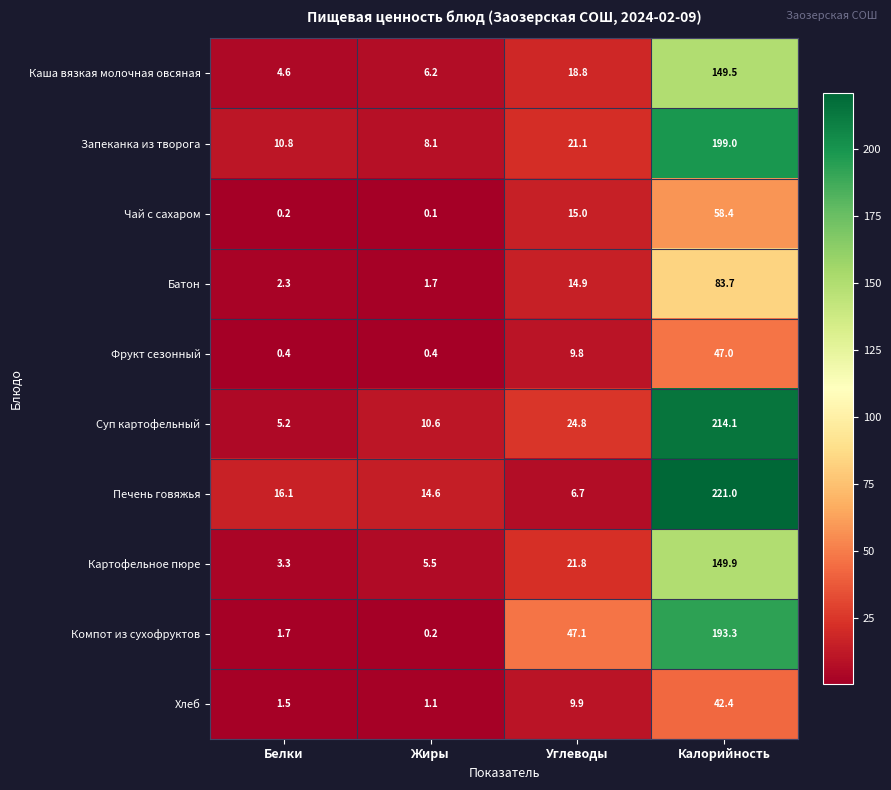

At which label does Батон first exceed 14?

Углеводы